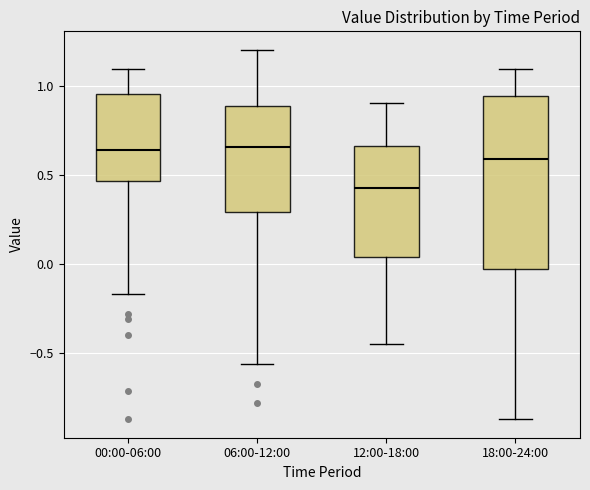

Where does the median line of the box for 12:00-18:00 sit on the y-axis? The values are not printed on the chart, so give them approximately, as read against the axis.

0.45